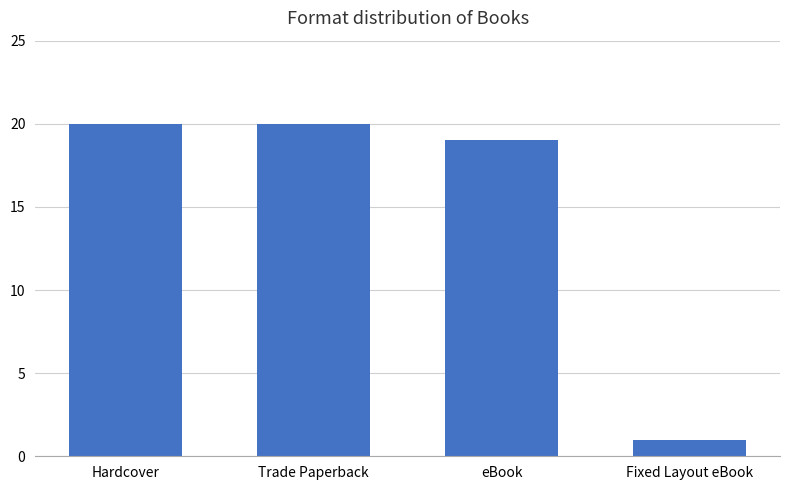

What is the average value?

15